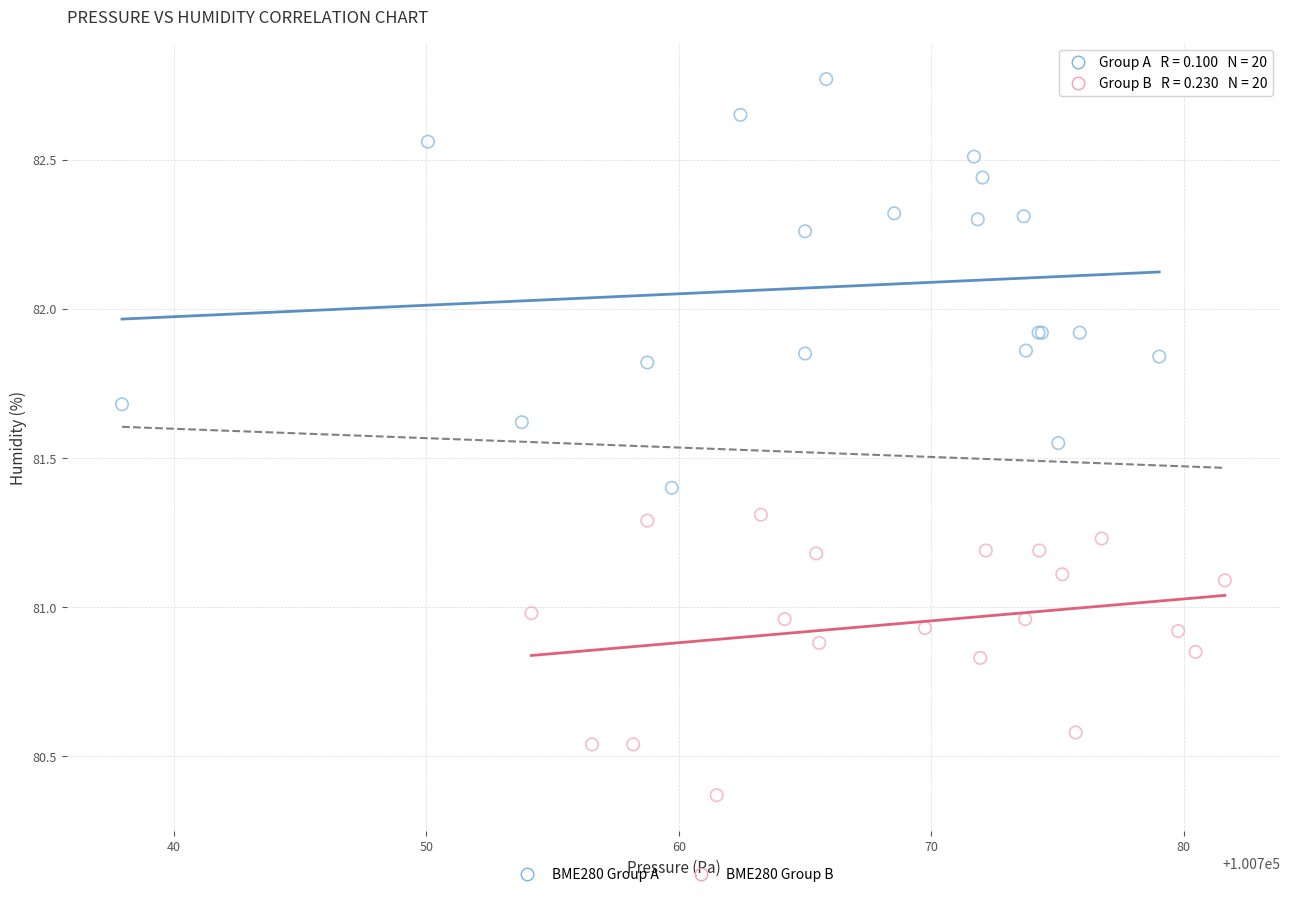

Which series has the widest spread of Y values?

BME280 Group A